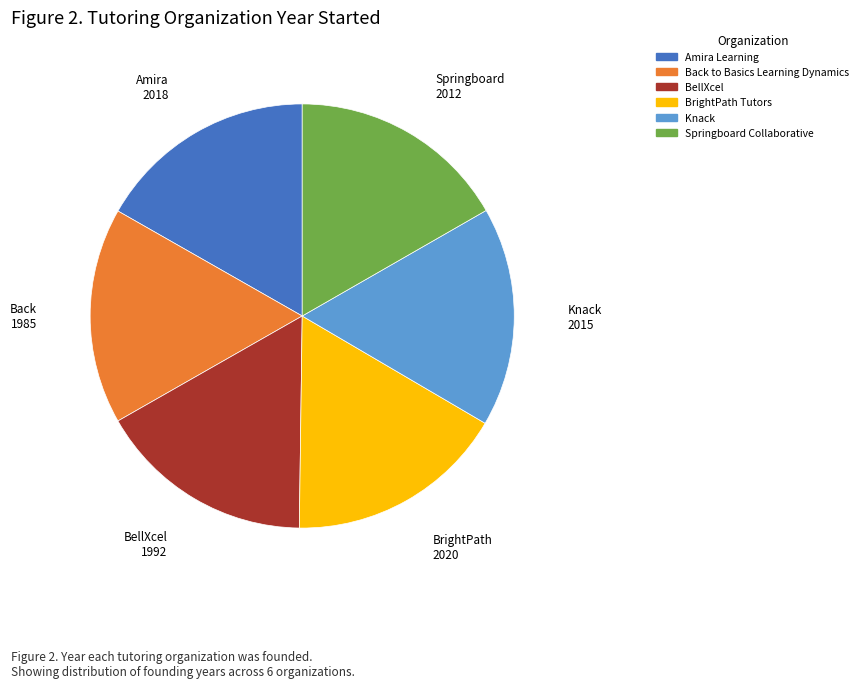

How many slices are in this pie chart?

6